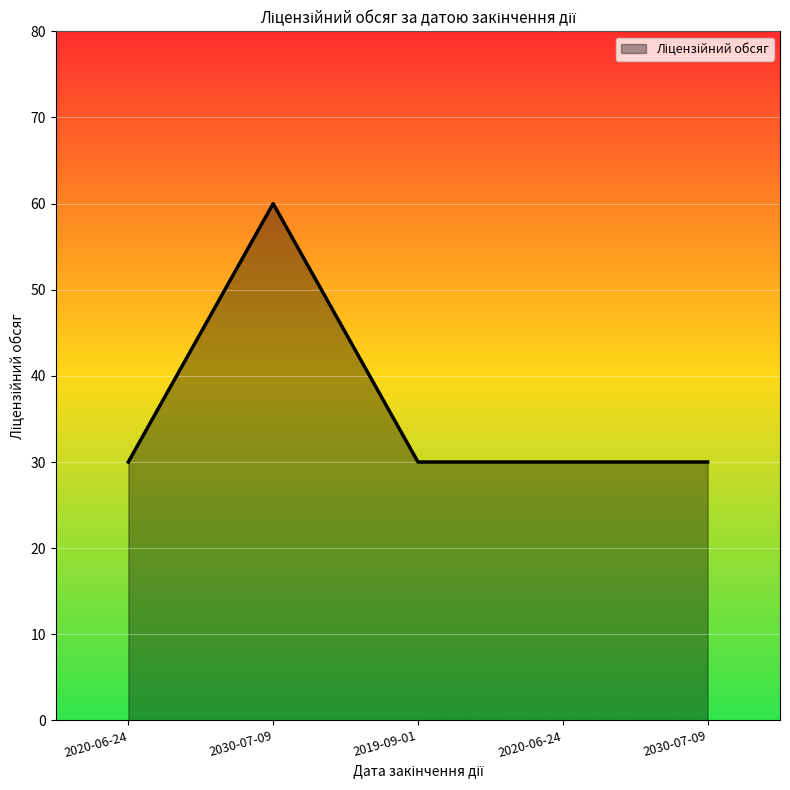

Which has a higher value, 2020-06-24 or 2030-07-09?

2020-06-24